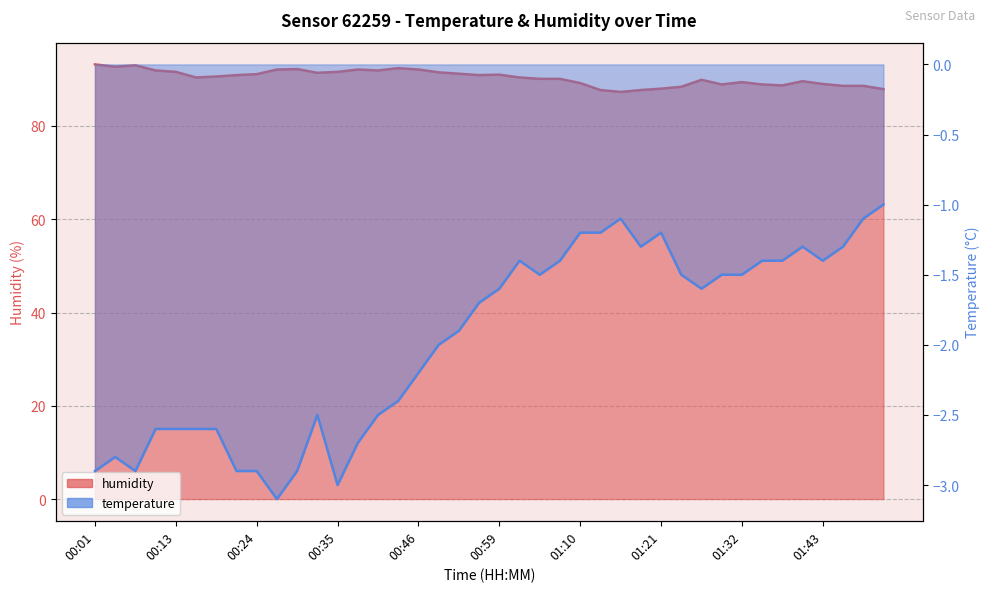

At which category does humidity reach its first local peak?

00:07